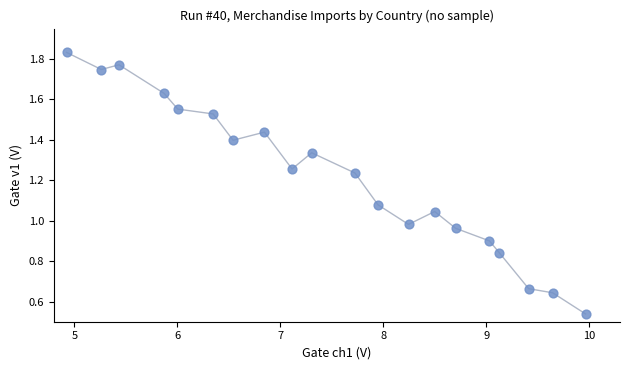

What is the range of X values (max minus min)?

5.0